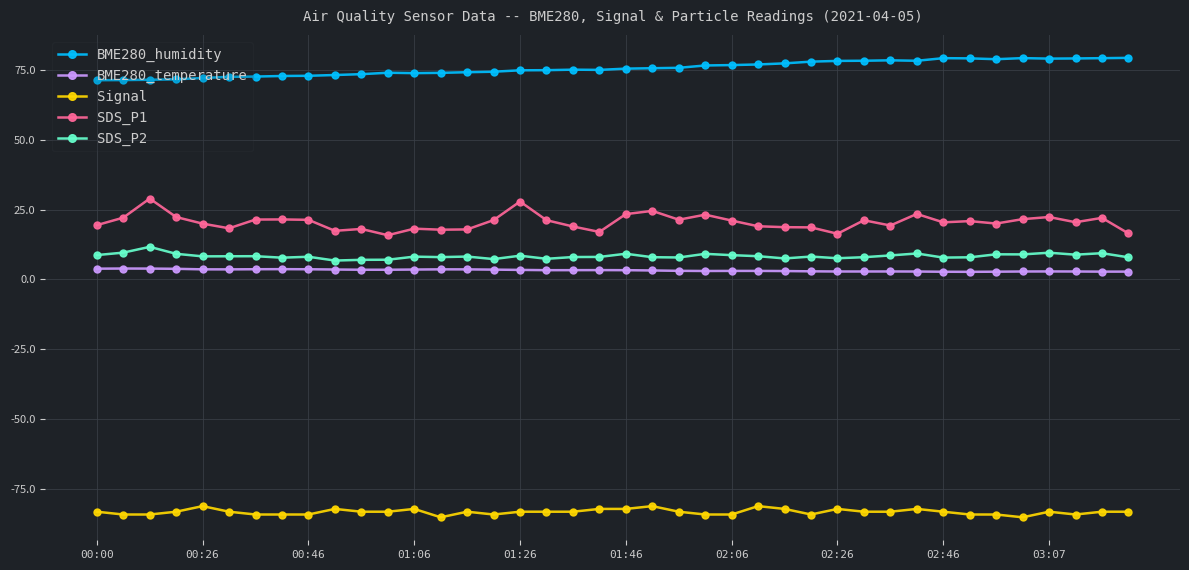

What is the value of the BME280_temperature point at the 18th from the left?

3.3